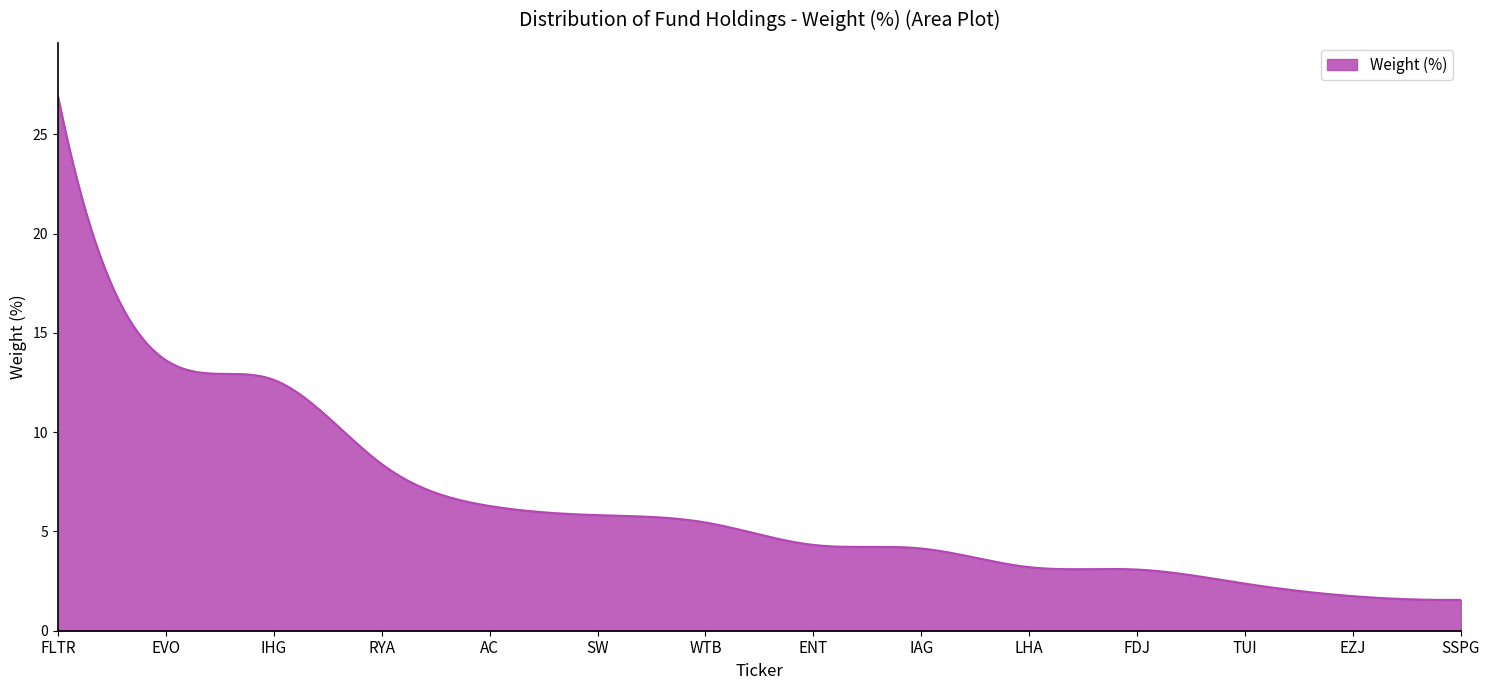

What is the minimum value shown in the chart?

1.5